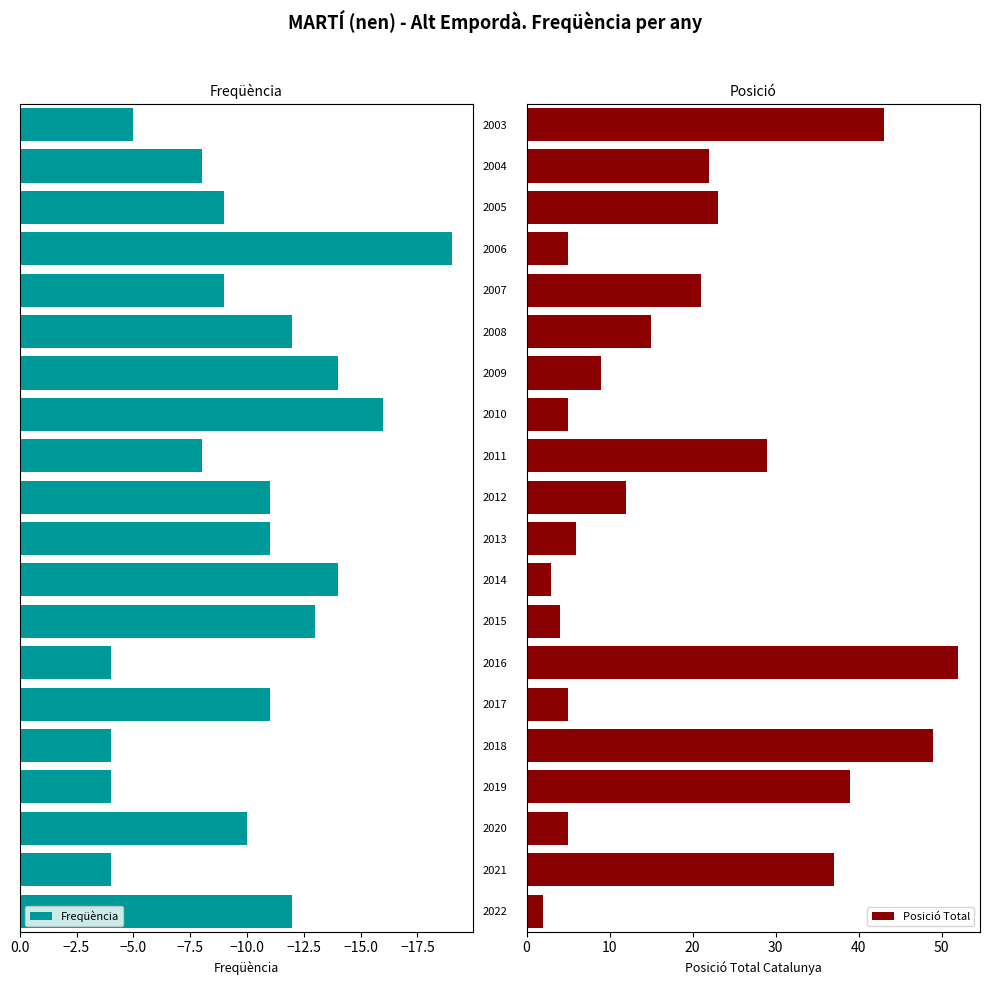

What is the difference between the maximum and minimum values in the Freqüència series?

15